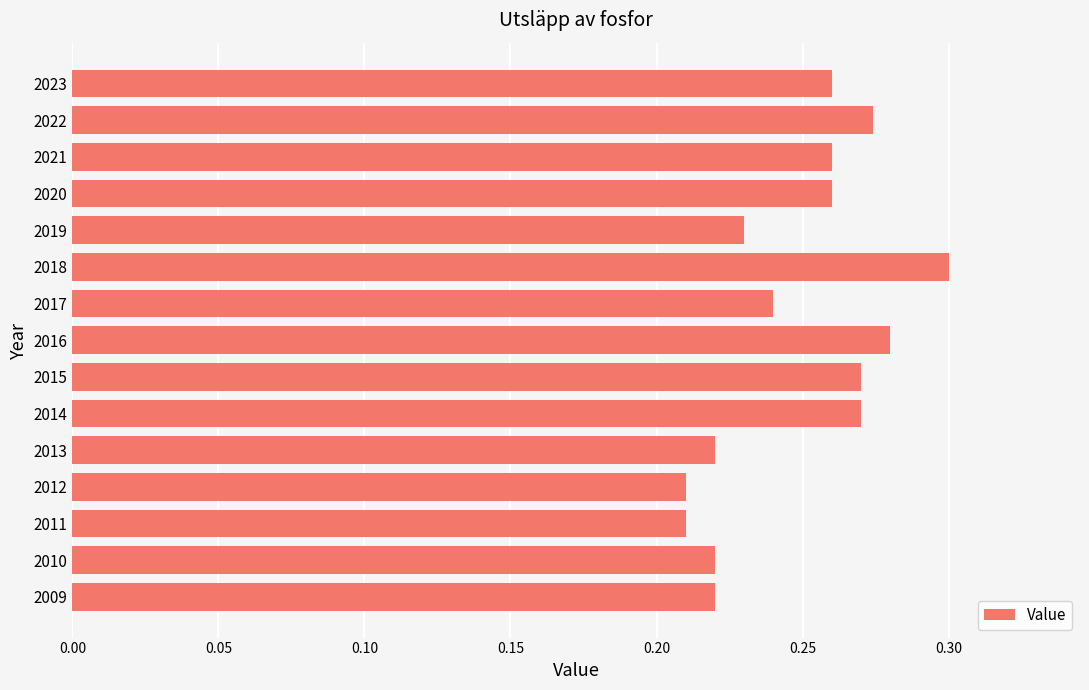

Is it true that the value at 2021 is 0.4?

False